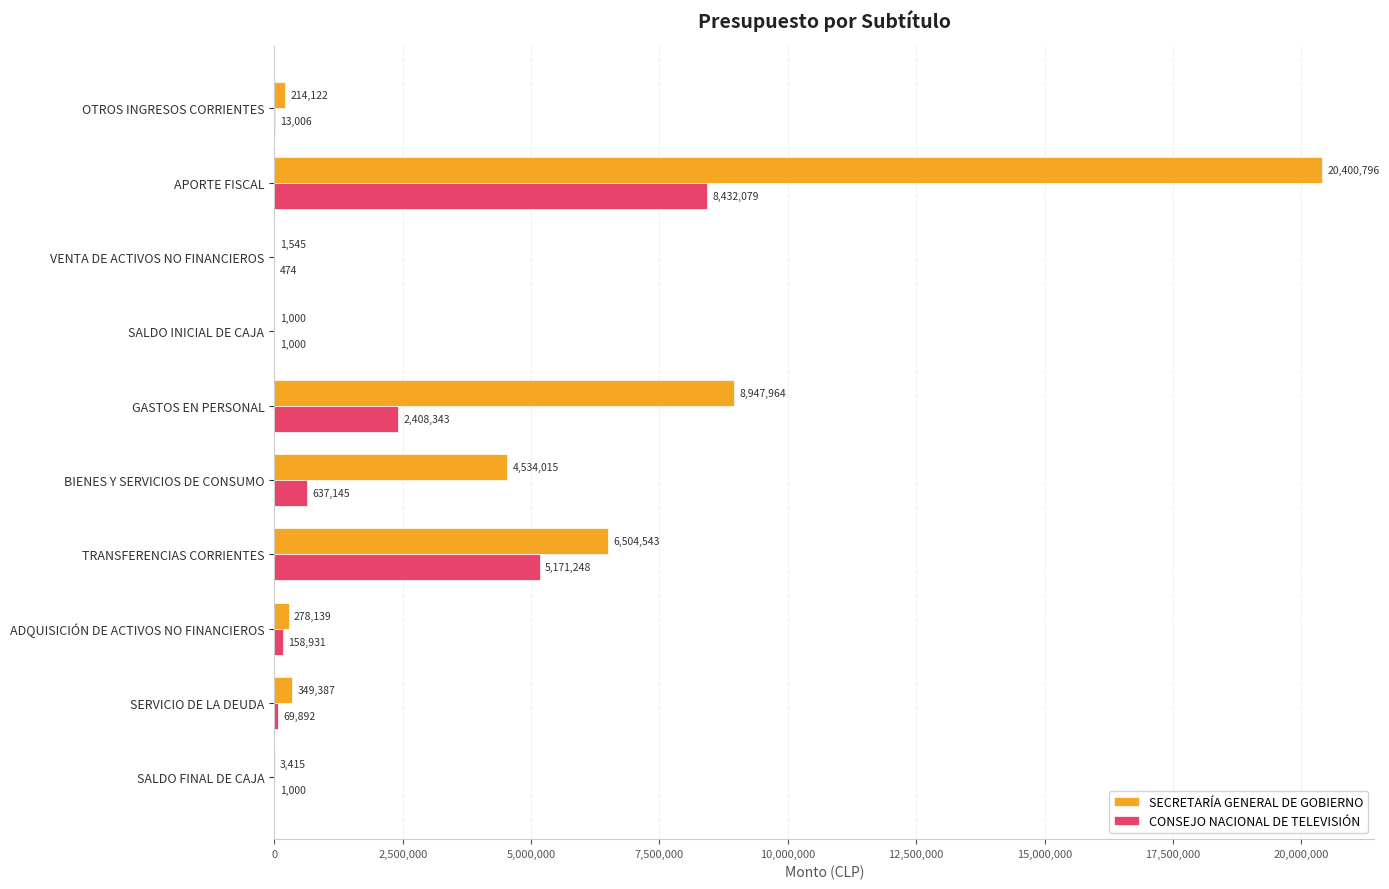

At which label does CONSEJO NACIONAL DE TELEVISIÓN reach its peak?

APORTE FISCAL